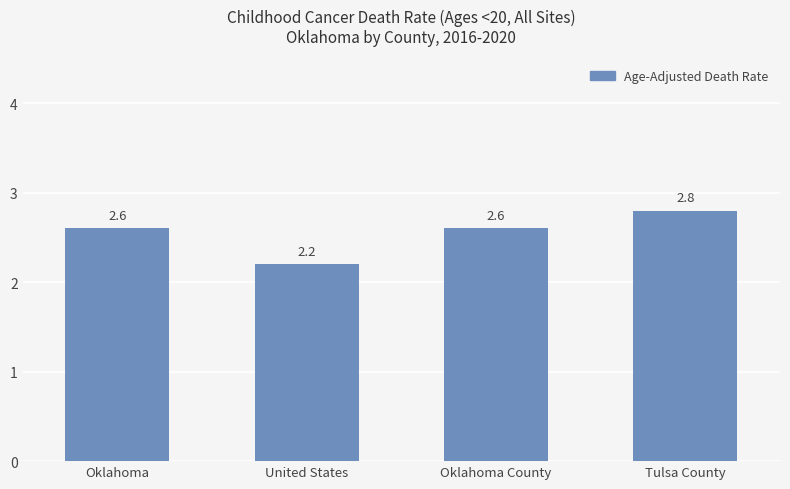

Between United States and Oklahoma County, which is larger?

Oklahoma County